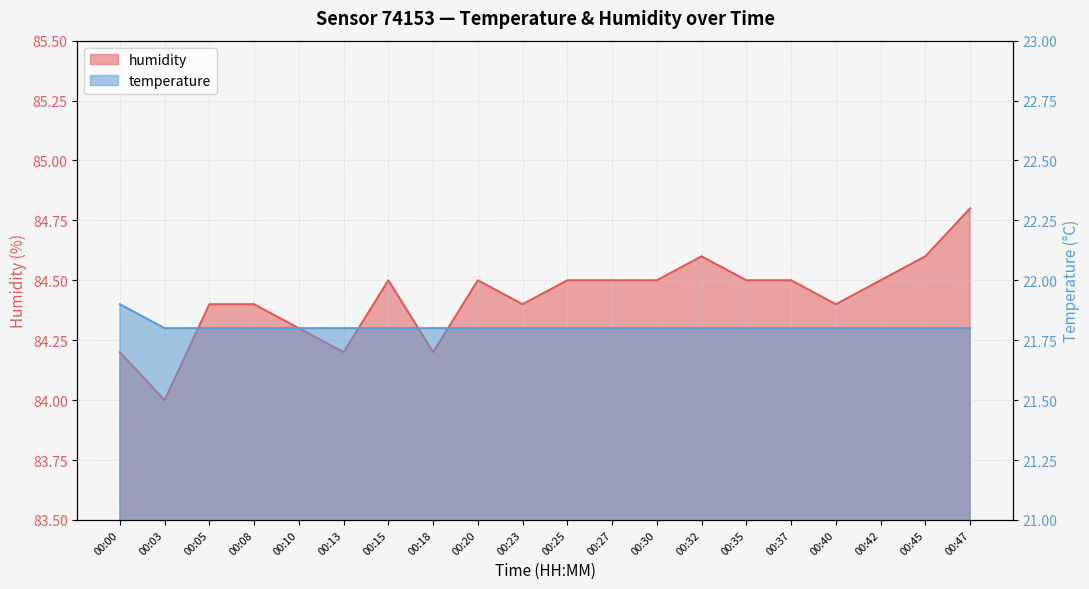

How many humidity values are between 84 and 85?

20